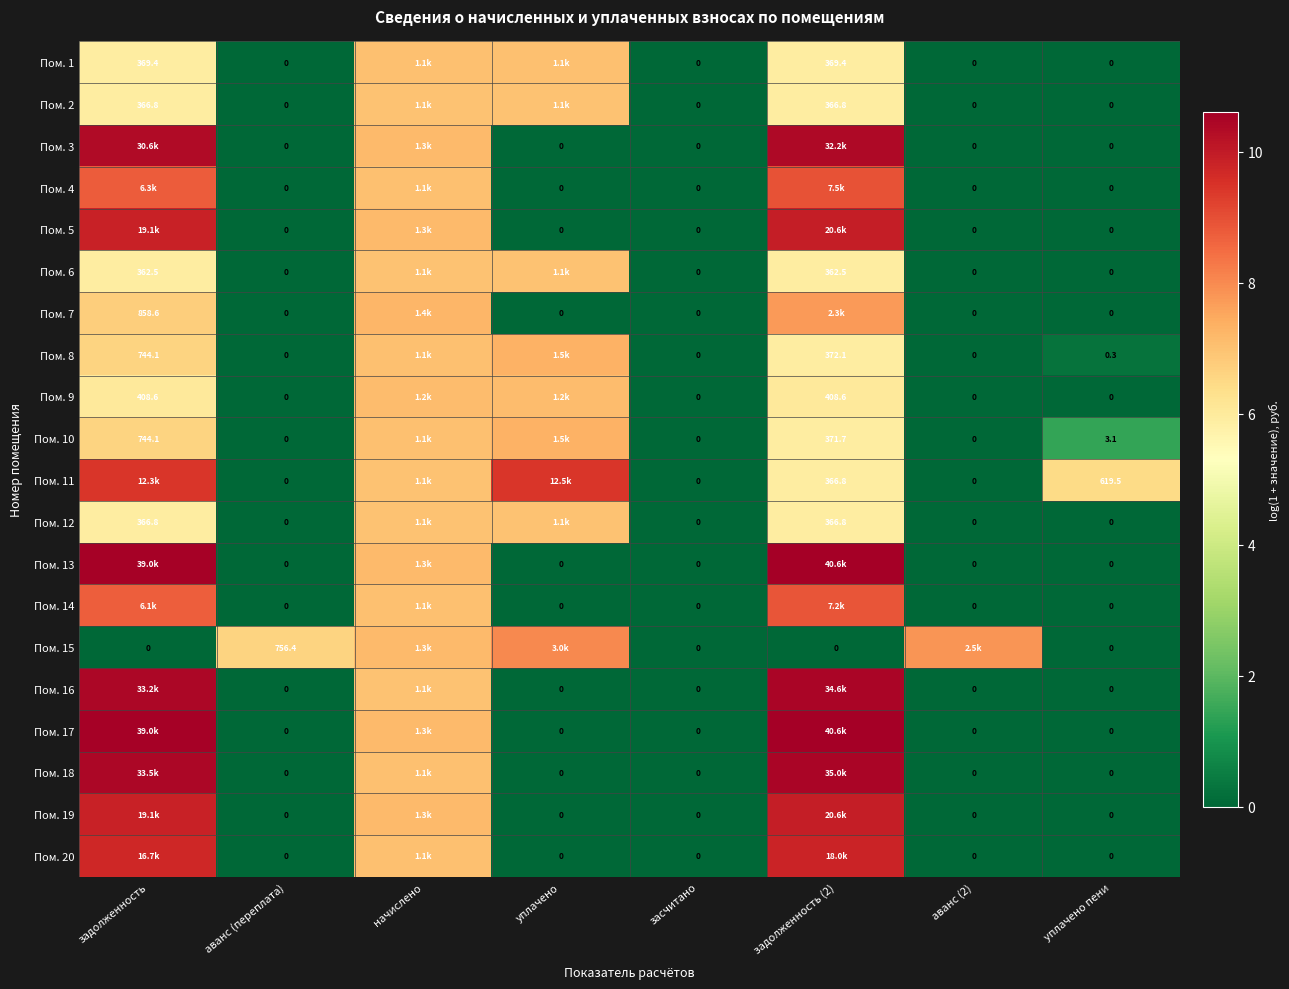

At задолженность (2), list the series in order from largest to smallest.

Пом. 13, Пом. 17, Пом. 18, Пом. 16, Пом. 3, Пом. 5, Пом. 19, Пом. 20, Пом. 4, Пом. 14, Пом. 7, Пом. 9, Пом. 8, Пом. 10, Пом. 1, Пом. 2, Пом. 11, Пом. 12, Пом. 6, Пом. 15